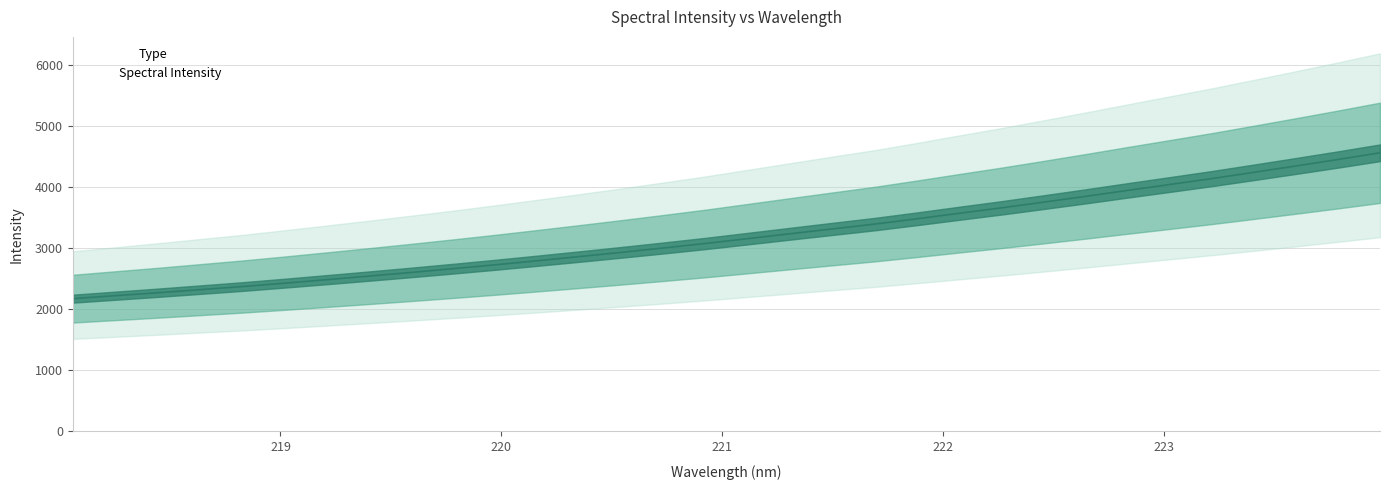

Rank the categories by value from lowest to highest.

218.0596, 218.2508, 218.442, 218.6332, 218.8244, 219.0156, 219.2067, 219.3979, 219.589, 219.7801, 219.9712, 220.1623, 220.3533, 220.5444, 220.7354, 220.9264, 221.1174, 221.3083, 221.4993, 221.6902, 221.8812, 222.0721, 222.263, 222.4538, 222.6447, 222.8355, 223.0264, 223.2172, 223.408, 223.5987, 223.7895, 223.9802